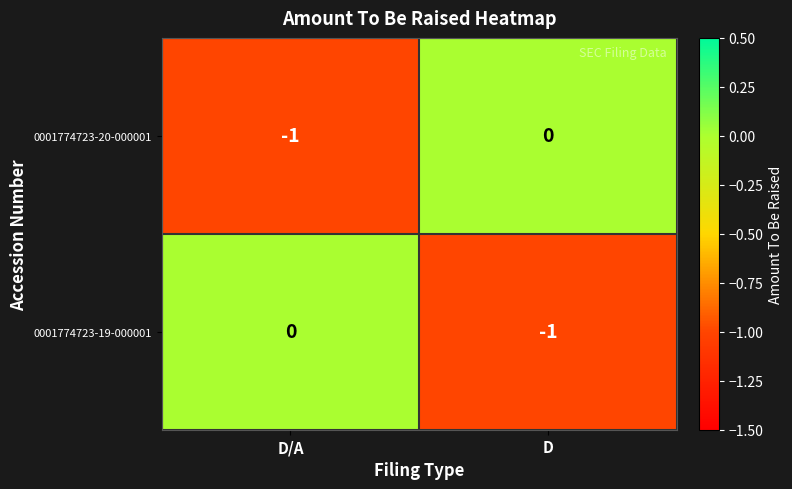

At which label does 0001774723-20-000001 reach its minimum?

D/A